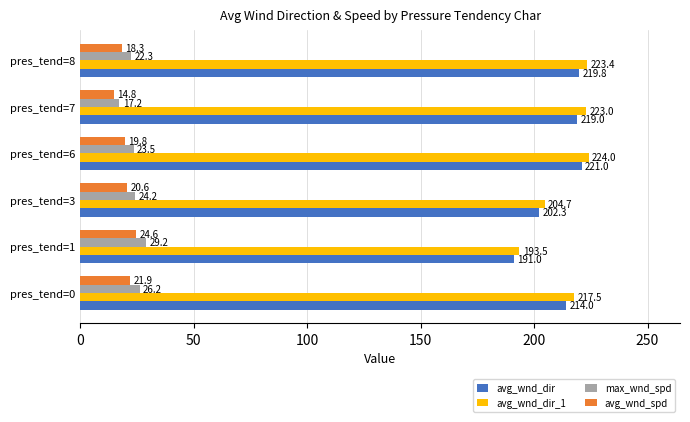

Between pres_tend=0 and pres_tend=8, which series saw the biggest shift?

avg_wnd_dir_1